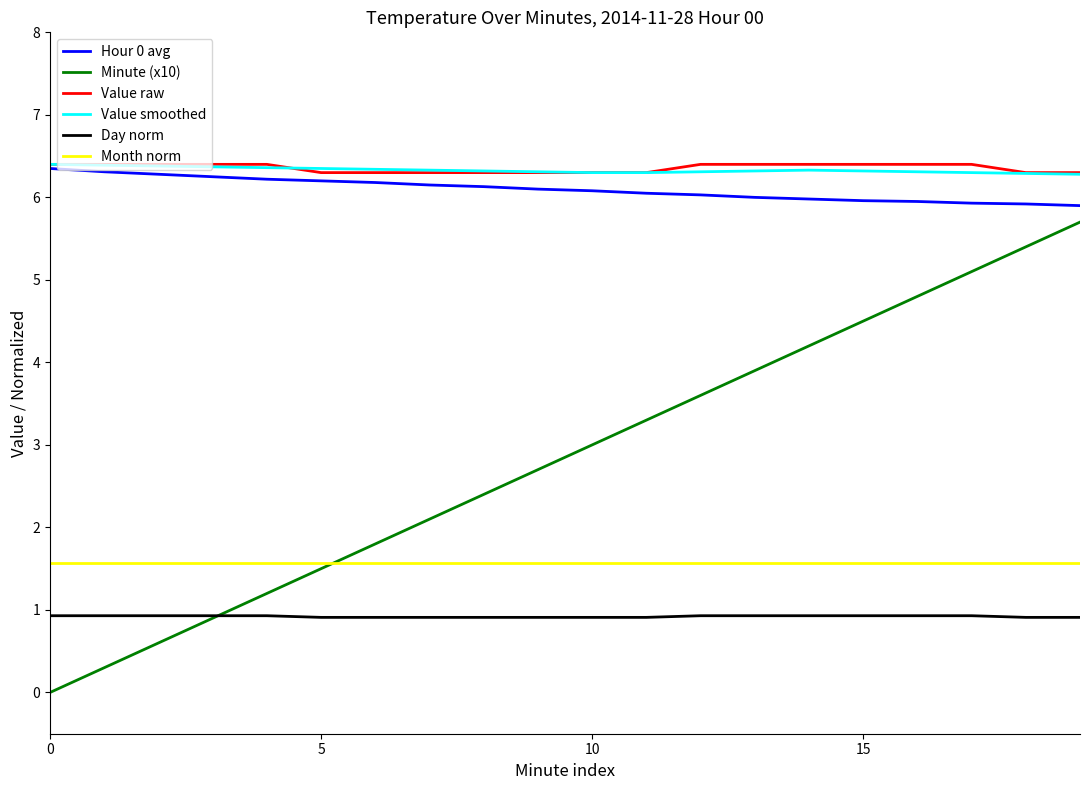

What is the lowest value of the Month norm series?

1.6